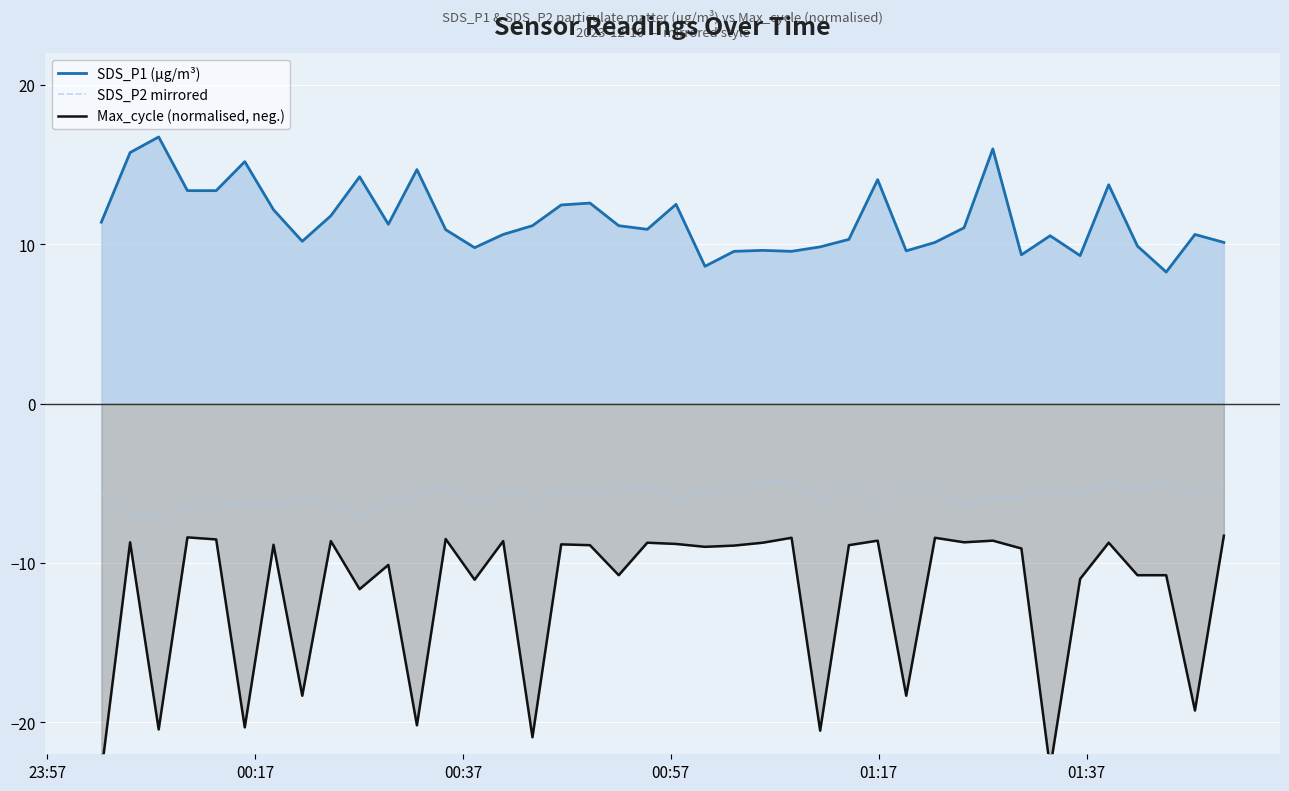

True or false: SDS_P2 mirrored and SDS_P1 (µg/m³) intersect in this chart.

False